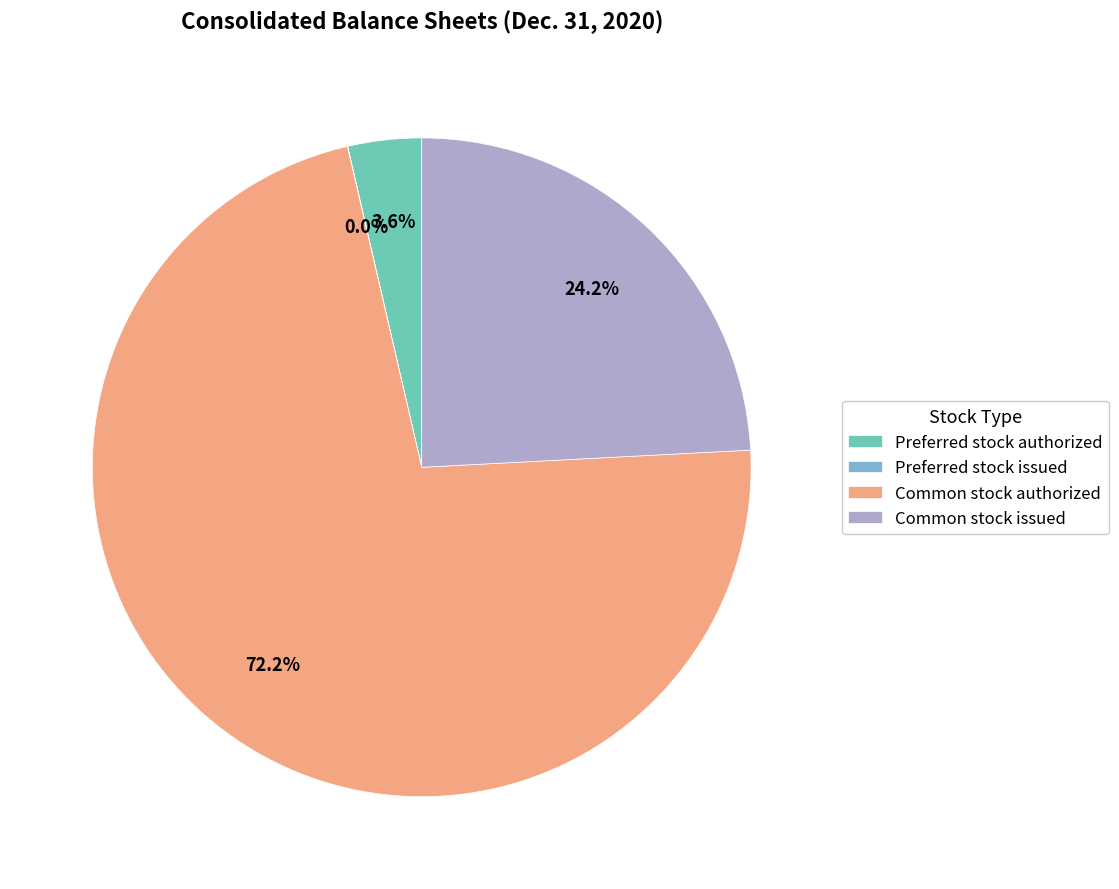

Does any single category account for the majority?

Yes